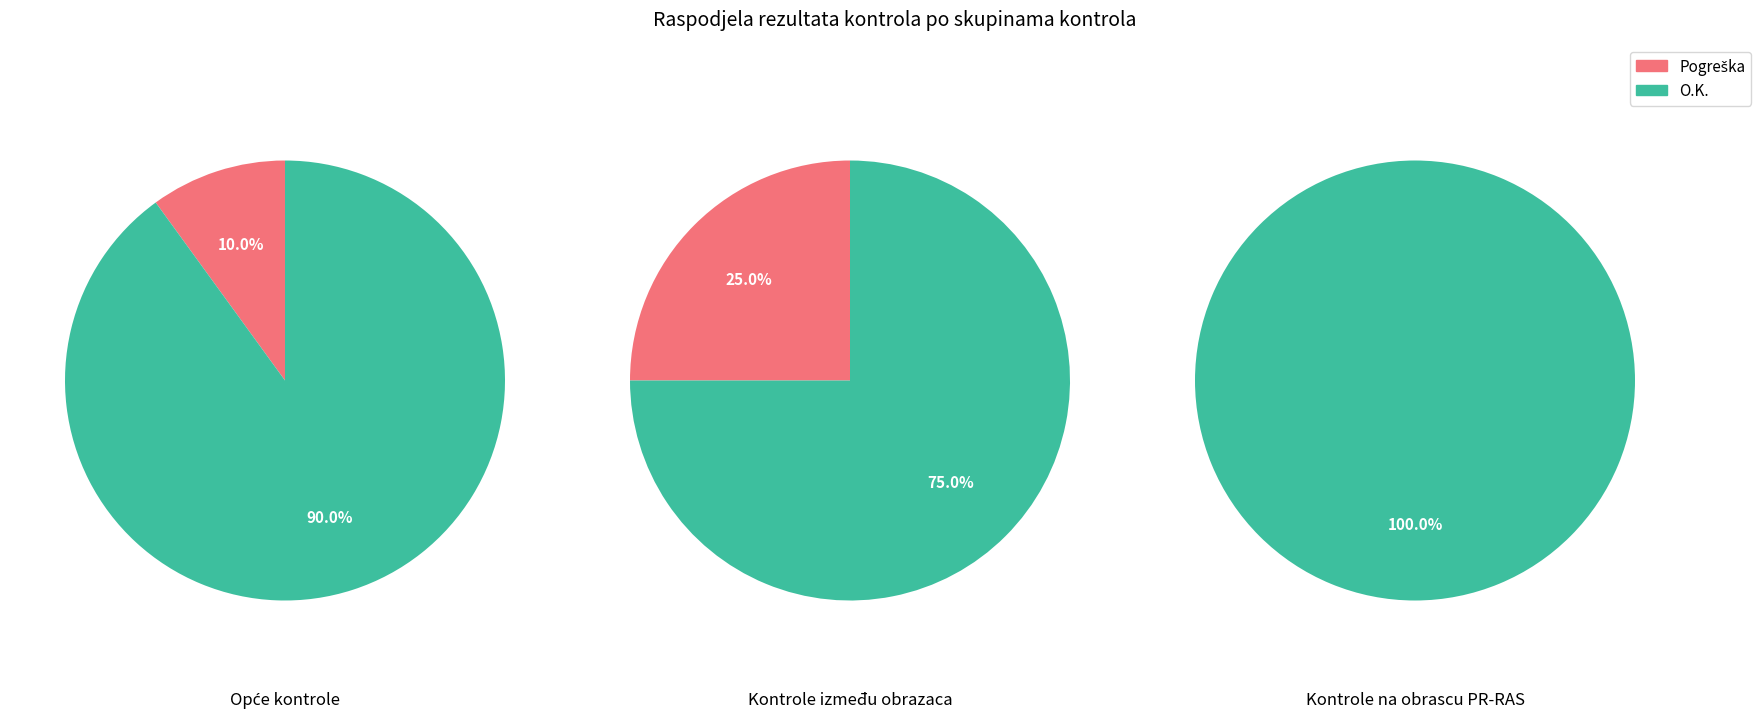

What portion of the pie excludes Kontrole između obrazaca?

50.0%